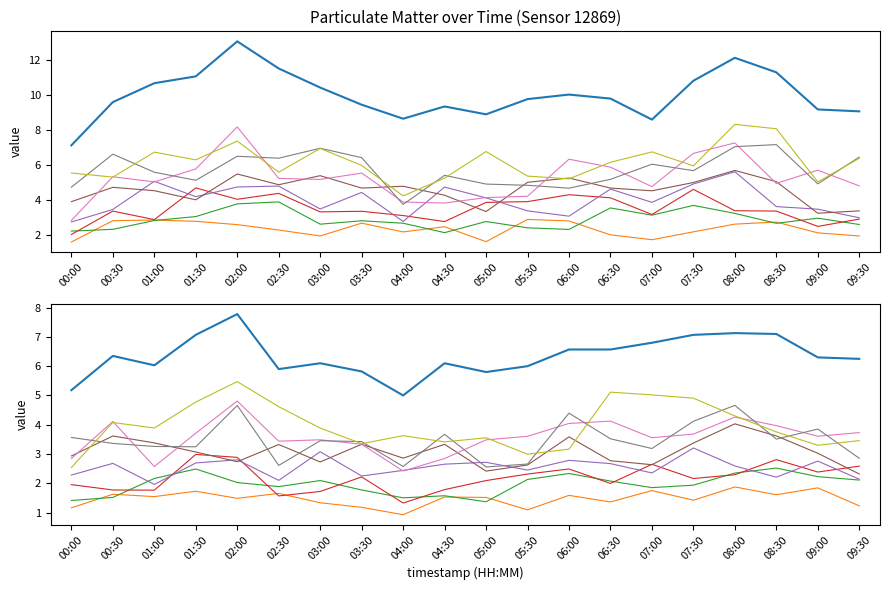

Reading left to right, extract all data points from this chart.

P1: 7.1	9.6	10.7	11.1	13.1	11.5	10.4	9.4	8.7	9.3	8.9	9.8	10.0	9.8	8.6	10.8	12.1	11.3	9.2	9.1
P2: 5.2	6.3	6.0	7.1	7.8	5.9	6.1	5.8	5.0	6.1	5.8	6.0	6.6	6.6	6.8	7.1	7.1	7.1	6.3	6.2